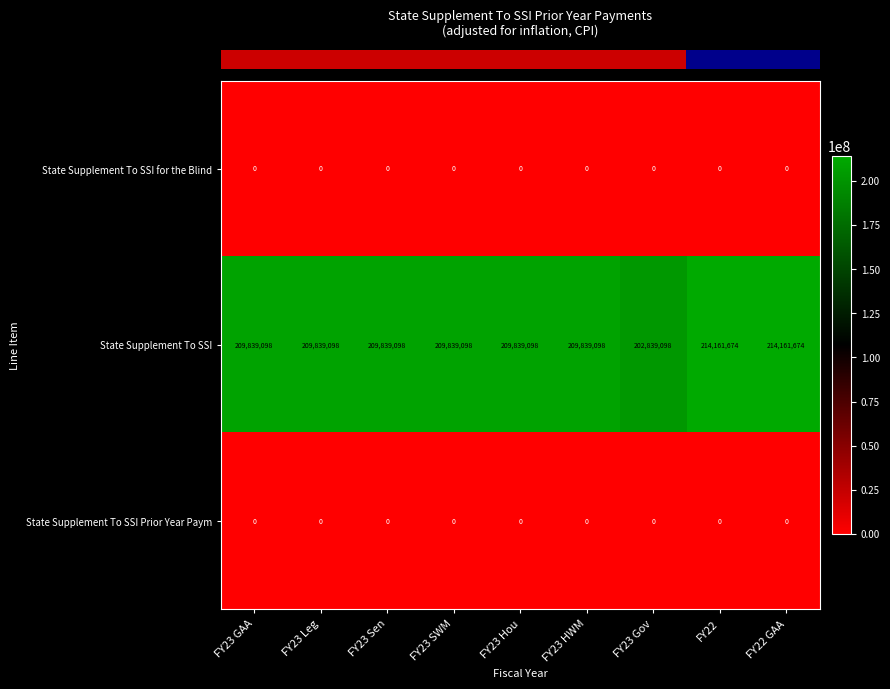

What is the difference between the maximum and minimum values in the State Supplement To SSI series?

11322576